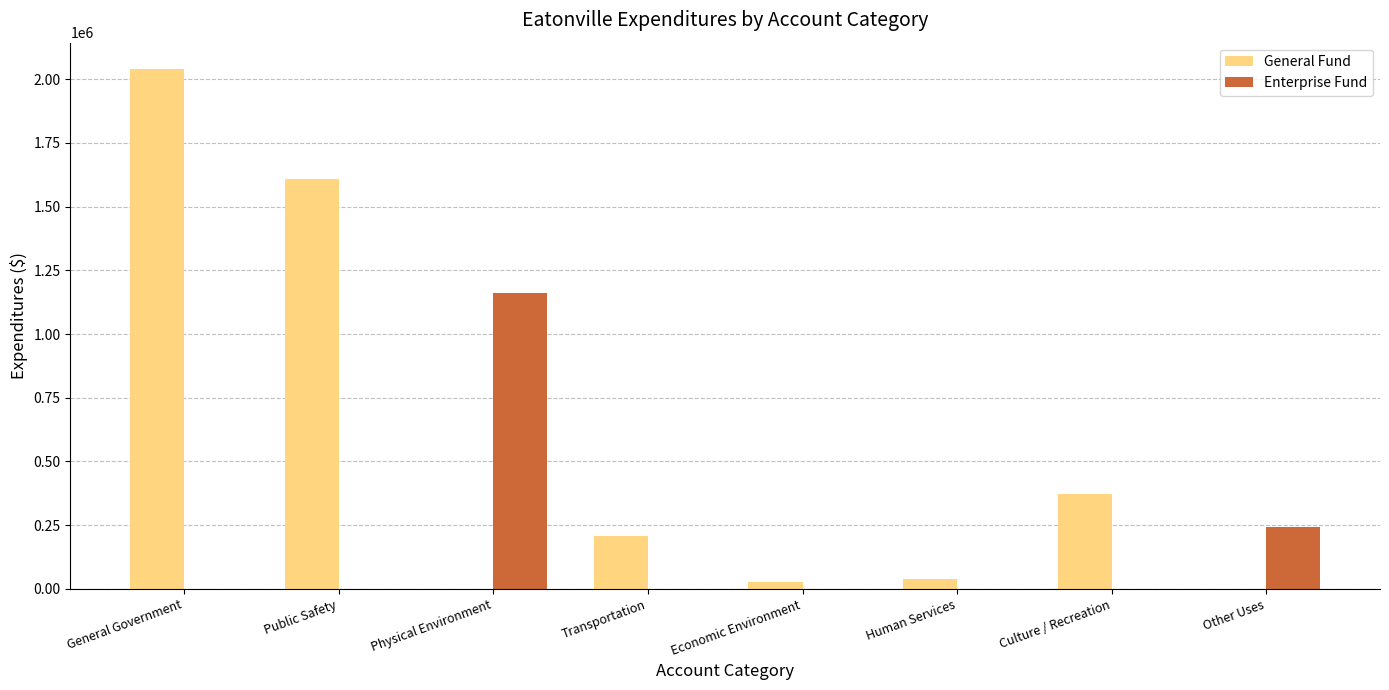

Count the number of categories in the chart.

8